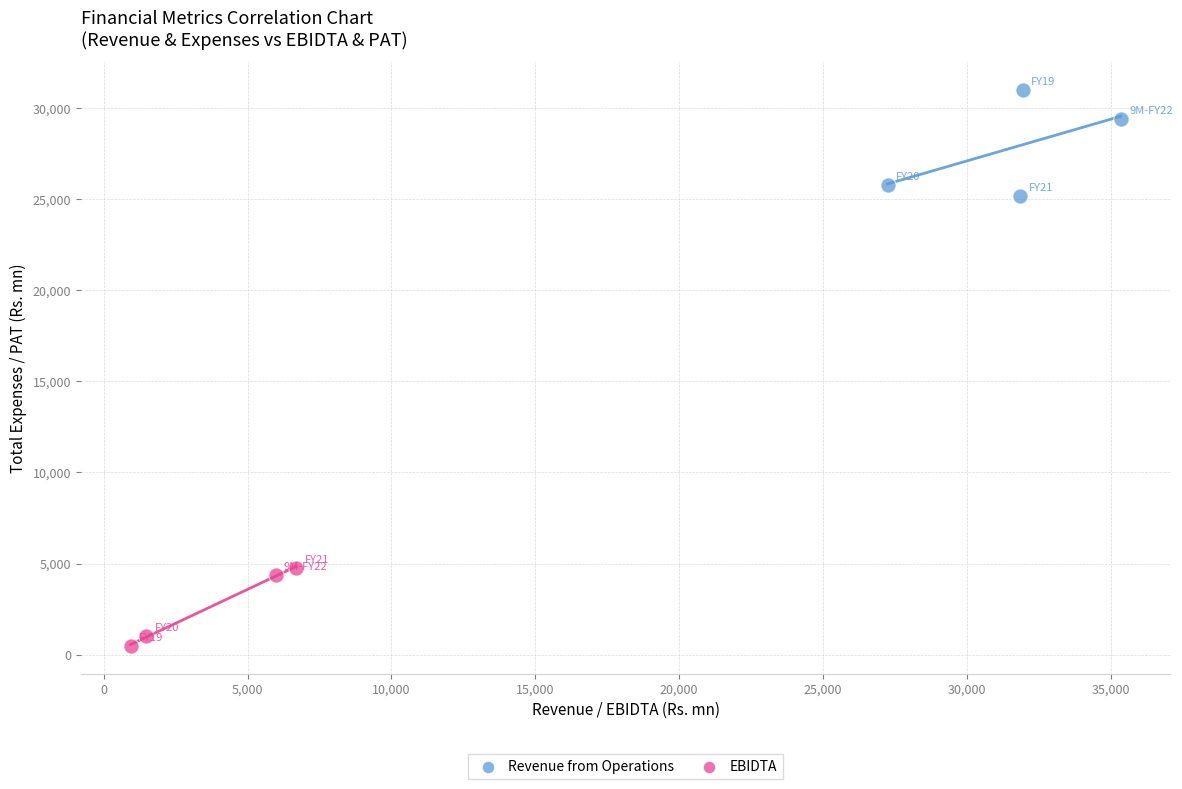

What are all the series names shown in the legend?

Revenue from Operations, EBIDTA